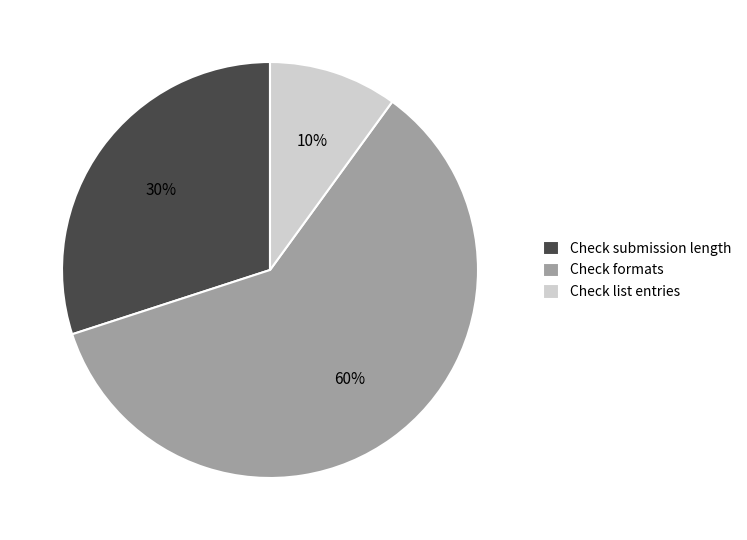

Count the number of slices in the pie.

3